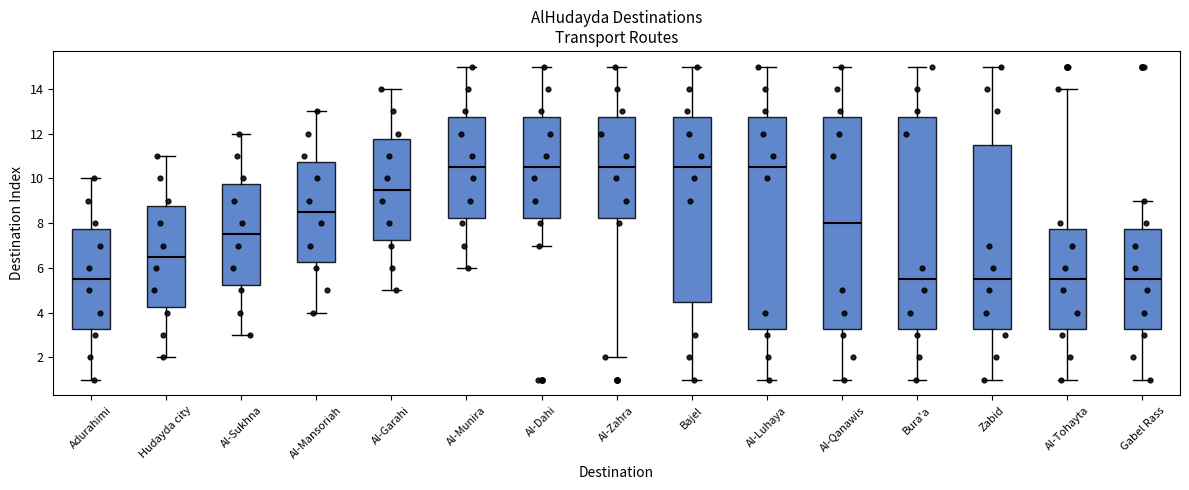

Reading left to right, read every box against the y-axis: the position of its median line, the range the box covers, and the ends of its whiskers. The values are not printed on the chart, so give them approximately, as read against the axis.

Adurahimi: median 5.6, box 3.2 to 7.8, whiskers 1.0 to 10.0
Hudayda city: median 6.6, box 4.2 to 8.8, whiskers 2.0 to 11.0
Al-Sukhna: median 7.6, box 5.2 to 9.8, whiskers 3.0 to 12.0
Al-Mansoriah: median 8.6, box 6.2 to 10.8, whiskers 4.0 to 13.0
Al-Garahi: median 9.6, box 7.2 to 11.8, whiskers 5.0 to 14.0
Al-Munira: median 10.6, box 8.2 to 12.8, whiskers 6.0 to 15.0
Al-Dahi: median 10.6, box 8.2 to 12.8, whiskers 7.0 to 15.0
Al-Zahra: median 10.6, box 8.2 to 12.8, whiskers 2.0 to 15.0
Bajel: median 10.6, box 4.6 to 12.8, whiskers 1.0 to 15.0
Al-Luhaya: median 10.6, box 3.2 to 12.8, whiskers 1.0 to 15.0
Al-Qanawis: median 8.0, box 3.2 to 12.8, whiskers 1.0 to 15.0
Bura'a: median 5.6, box 3.2 to 12.8, whiskers 1.0 to 15.0
Zabid: median 5.6, box 3.2 to 11.6, whiskers 1.0 to 15.0
Al-Tohayta: median 5.6, box 3.2 to 7.8, whiskers 1.0 to 14.0
Gabel Rass: median 5.6, box 3.2 to 7.8, whiskers 1.0 to 9.0